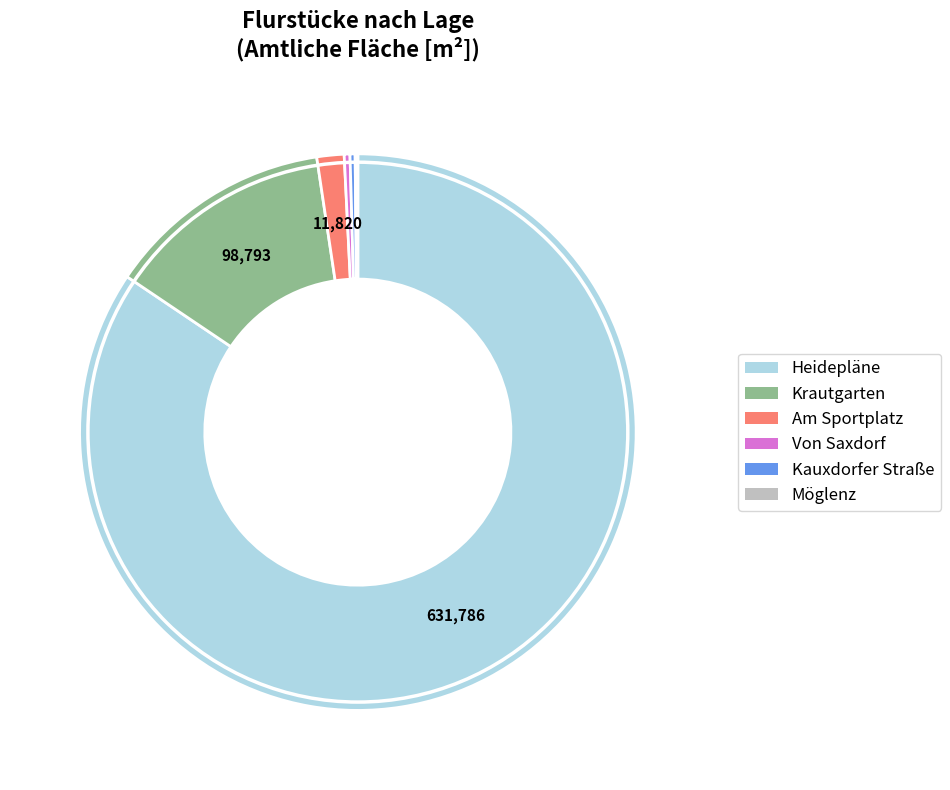

Does any single category account for the majority?

Yes